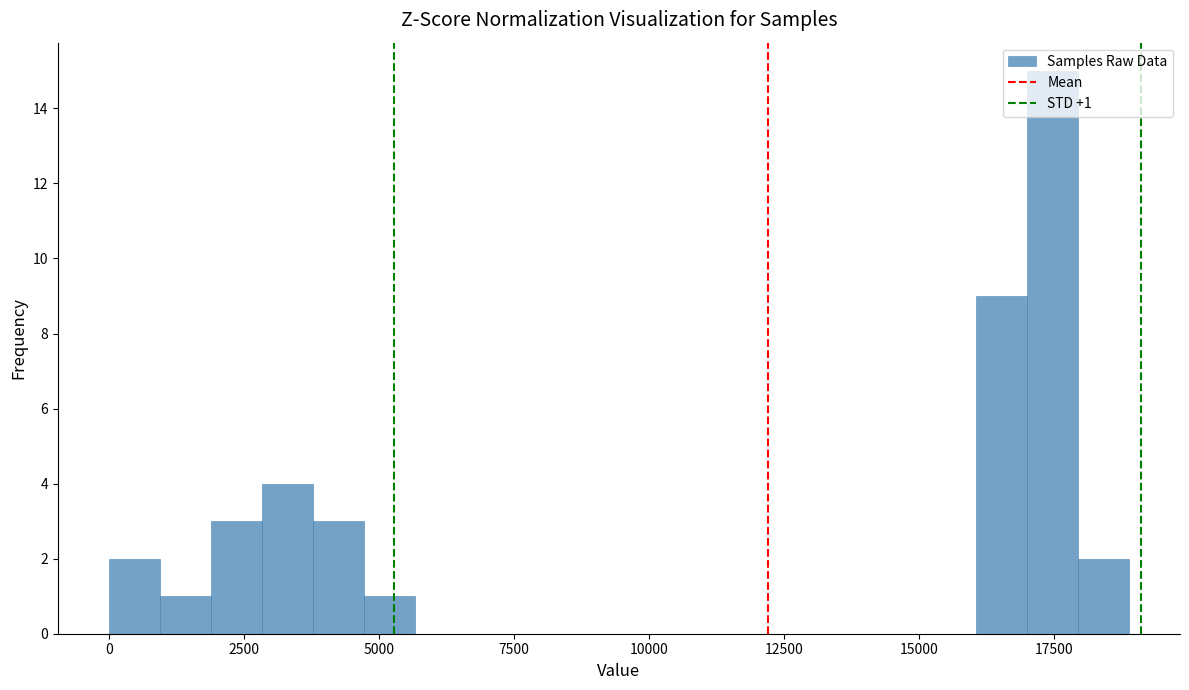

Around what value on the x-axis is the tallest bar? Give the approximate position of its centre, as read against the axis.

17500